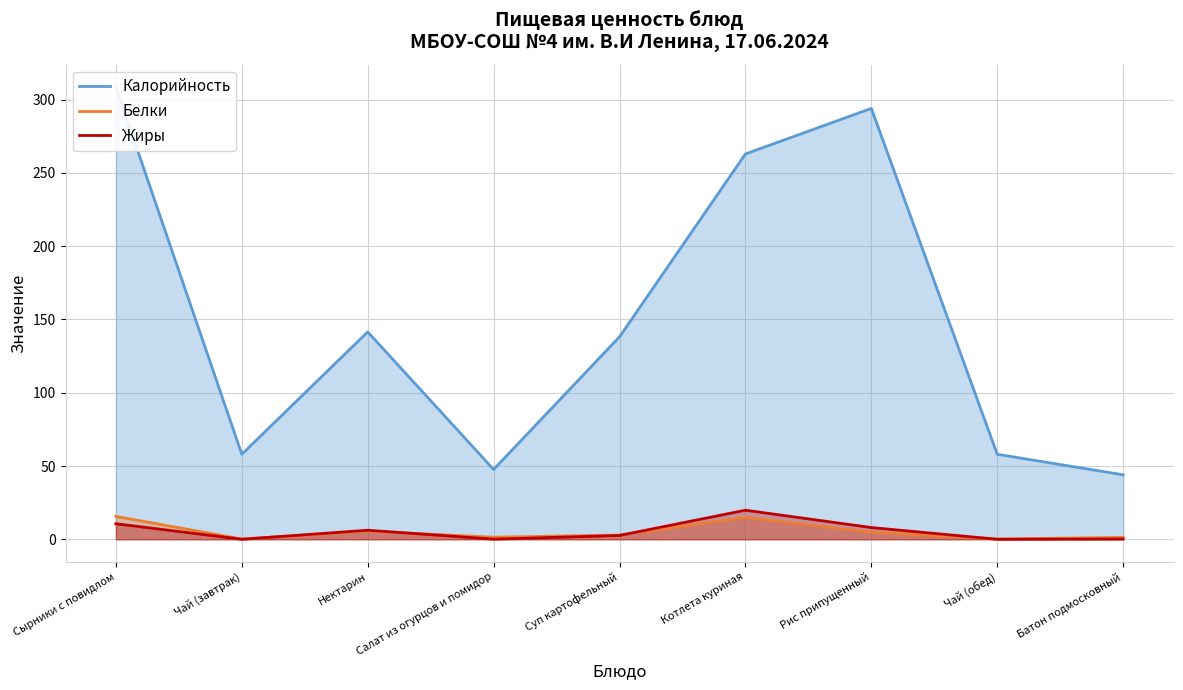

How many data points in Белки are above 2?

5